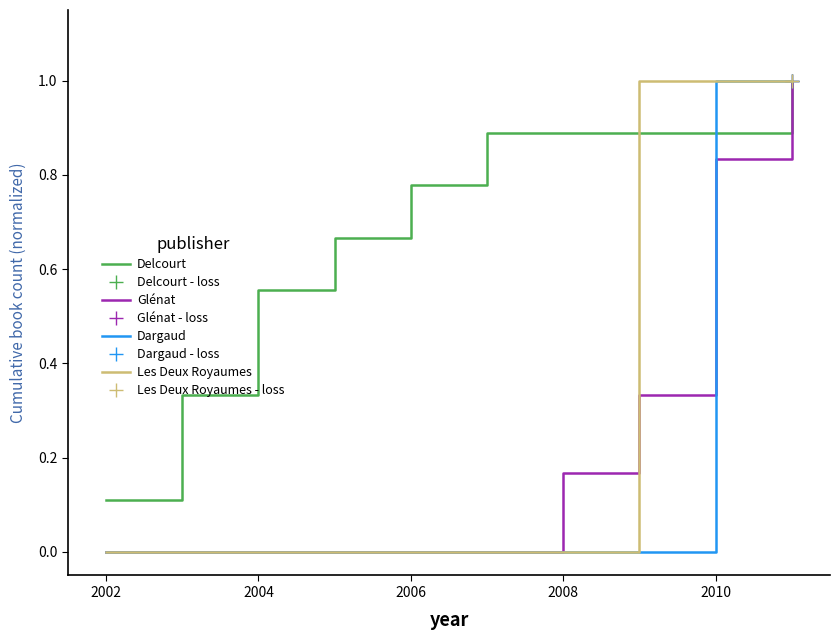

What is the difference between the maximum and minimum values in the Glénat series?

1.0